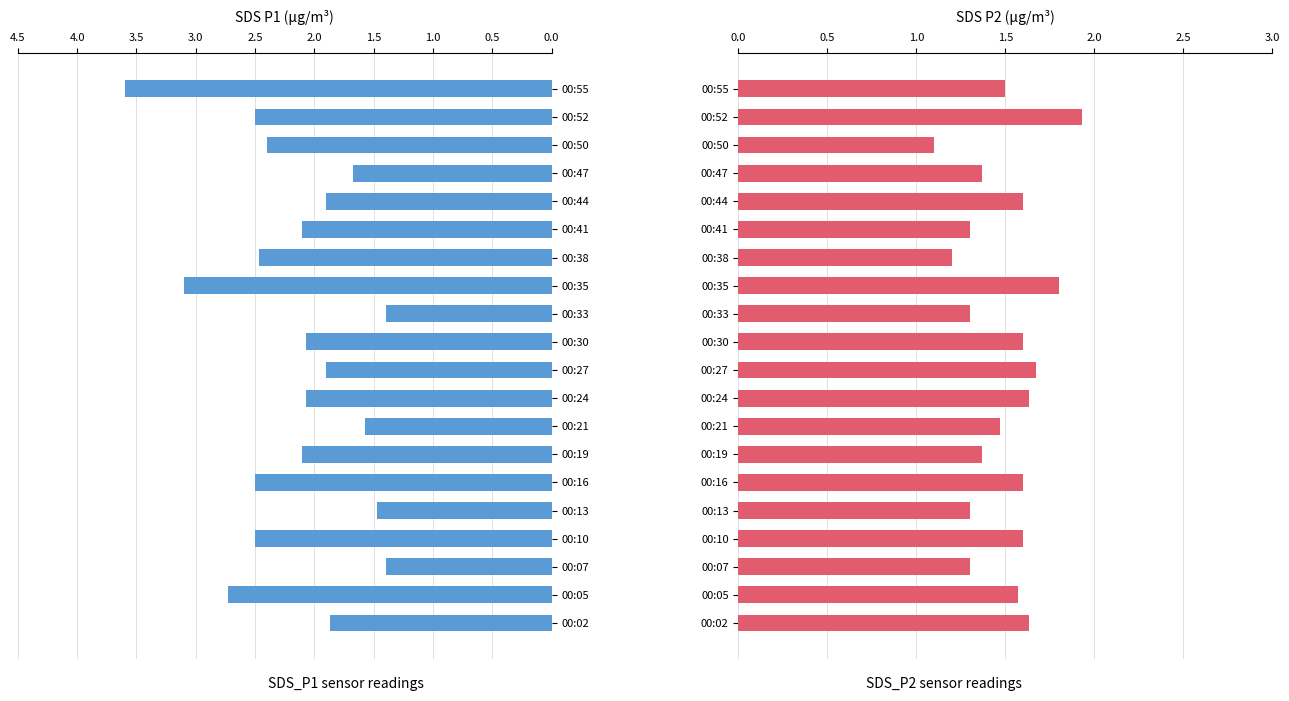

Which series has the largest range (max minus min)?

SDS_P1